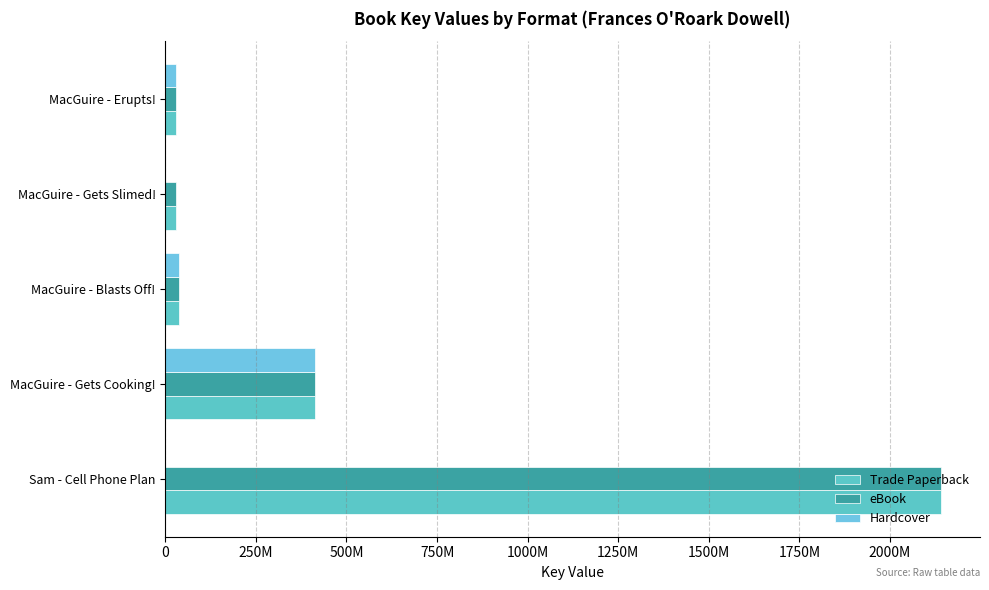

Are the bars grouped side by side (vs. stacked)?

Yes